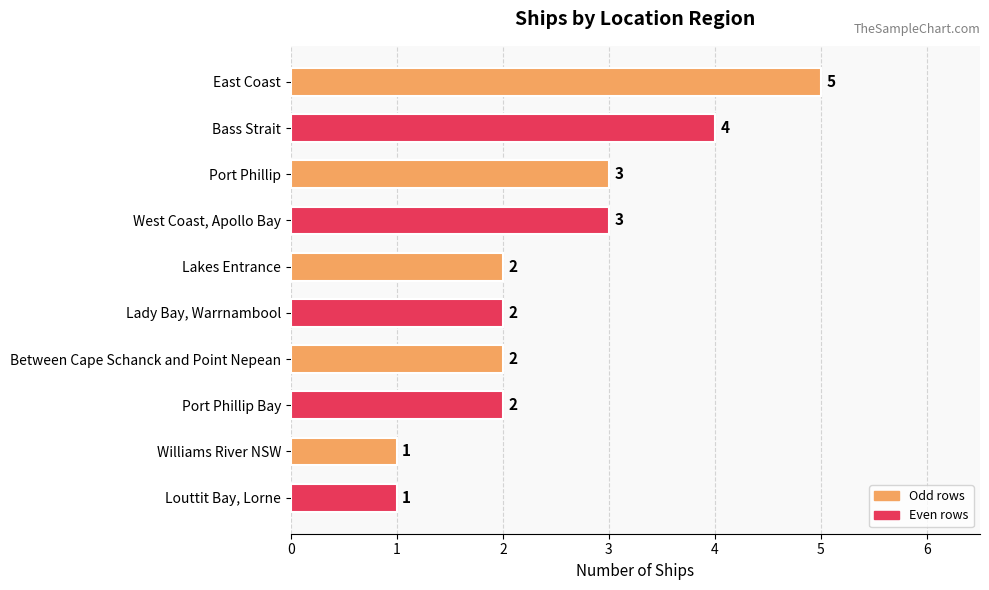

What is the label of the 8th bar from the top?

Port Phillip Bay